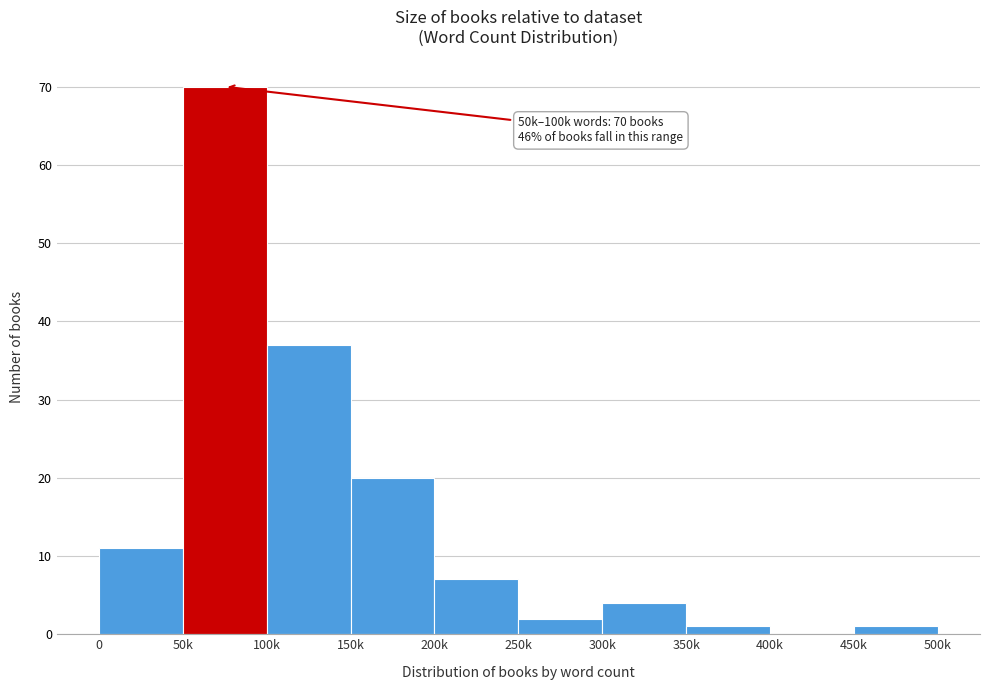

Reading left to right, transcribe all the data shown in this chart.

0=11	50k=70	100k=37	150k=20	200k=7	250k=2	300k=4	350k=1	400k=0	450k=1